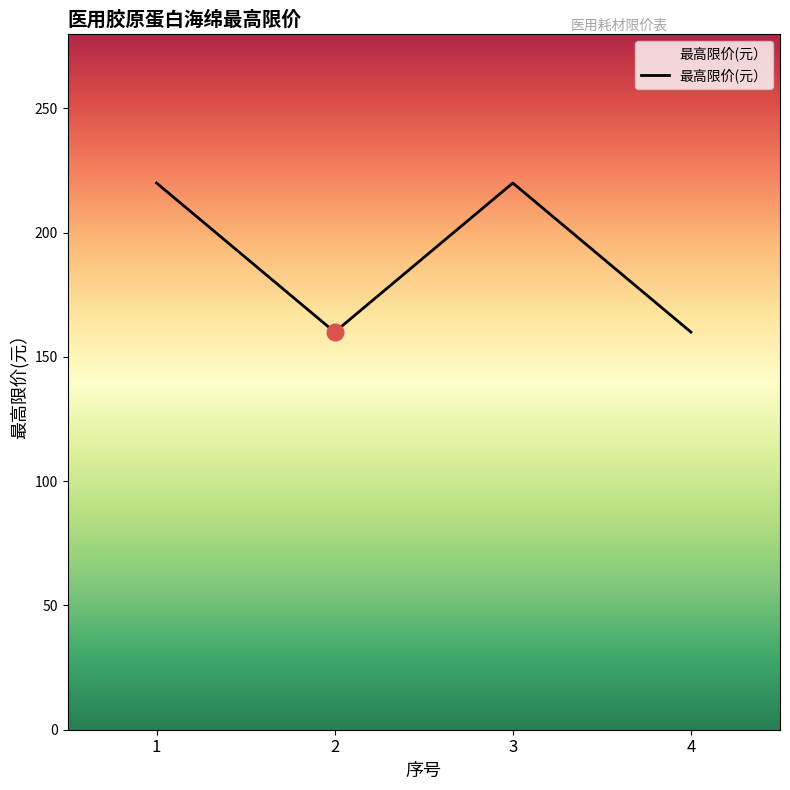

Is it true that the value at 4 is 274?

False